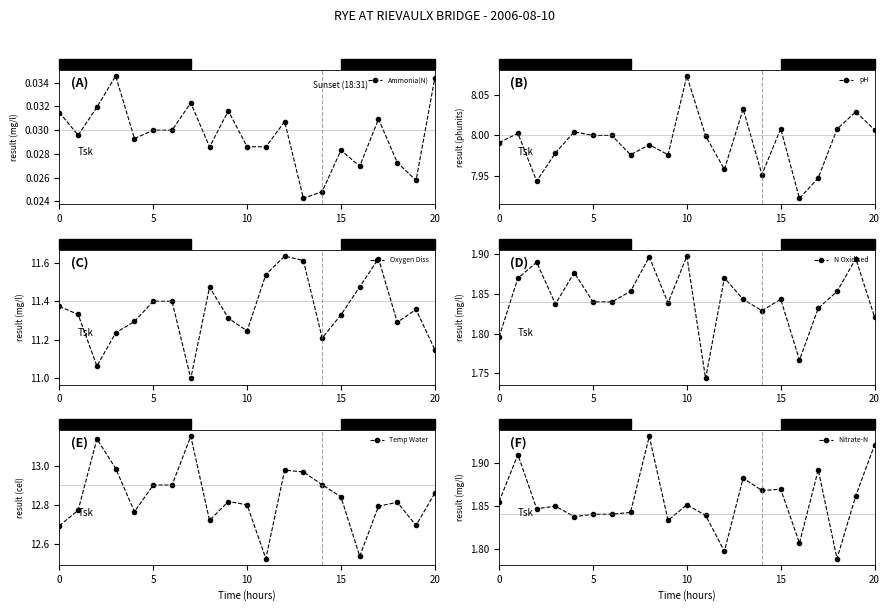

What is the sum of all Oxygen Diss values?

238.3